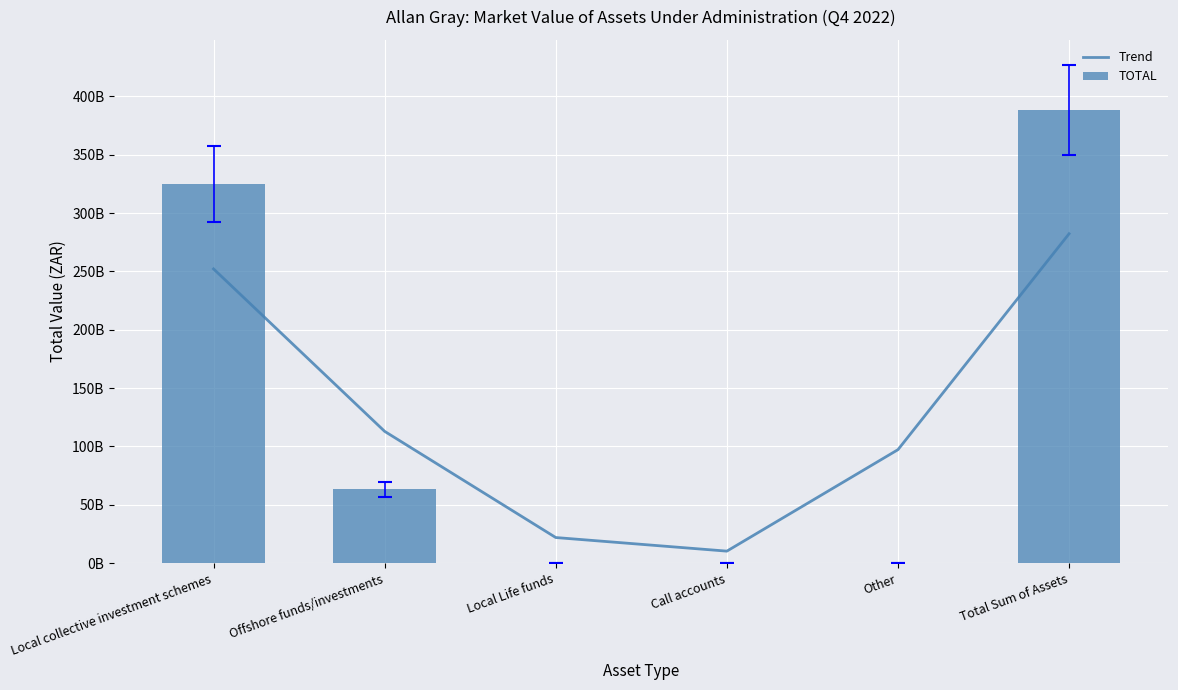

What is the average value of the TOTAL series?

129446609353.0